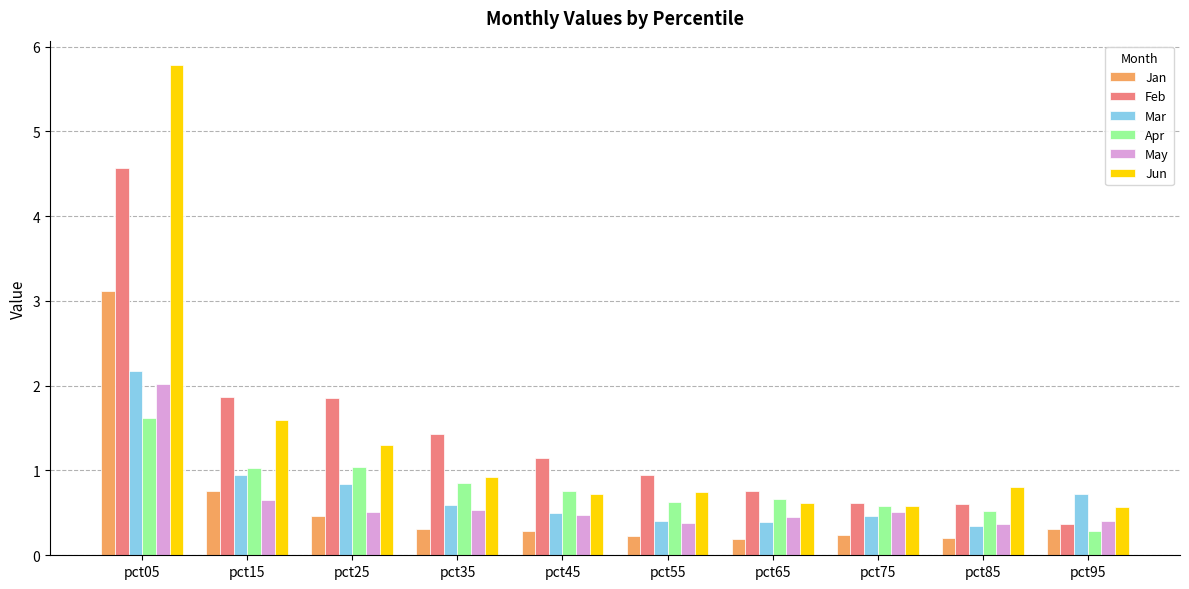

What are all the series names shown in the legend?

Jan, Feb, Mar, Apr, May, Jun